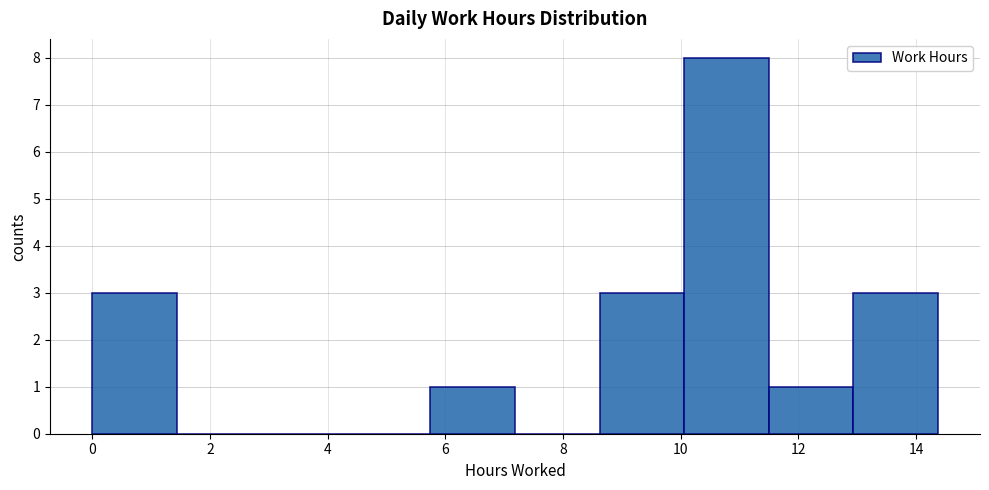

Reading left to right, transcribe this chart: for each bar, give the range it covers on the x-axis and its height. Neither the bar edges nor the heights are printed on the chart, so give them approximately, as read against the axes.

0.0 to 1.4: 3
1.4 to 2.8: 0
2.8 to 4.4: 0
4.4 to 5.8: 0
5.8 to 7.2: 1
7.2 to 8.6: 0
8.6 to 10.0: 3
10.0 to 11.4: 8
11.4 to 13.0: 1
13.0 to 14.4: 3